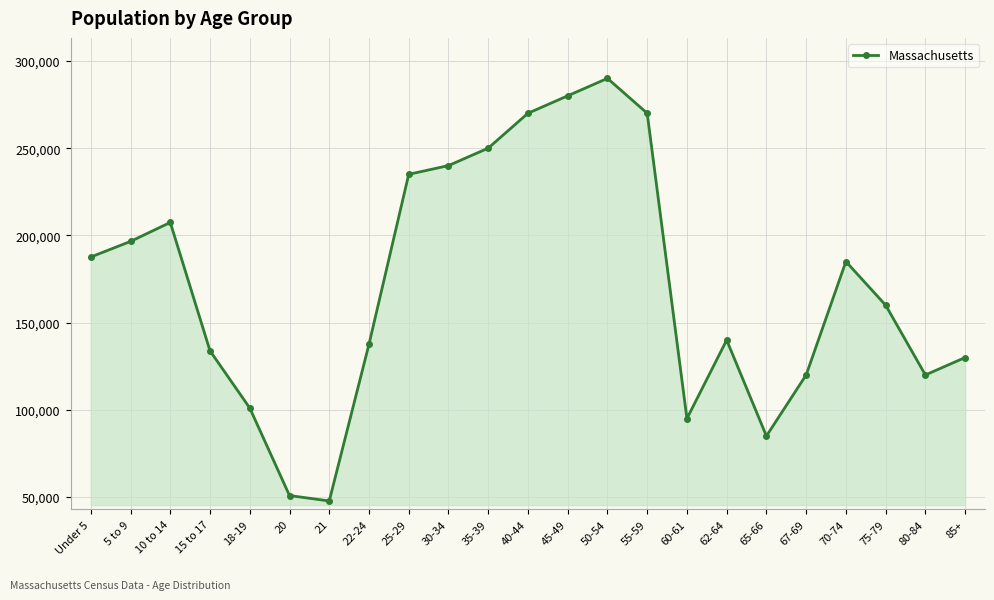

What is the approximate value at 67-69, to the nearest 50?

120000